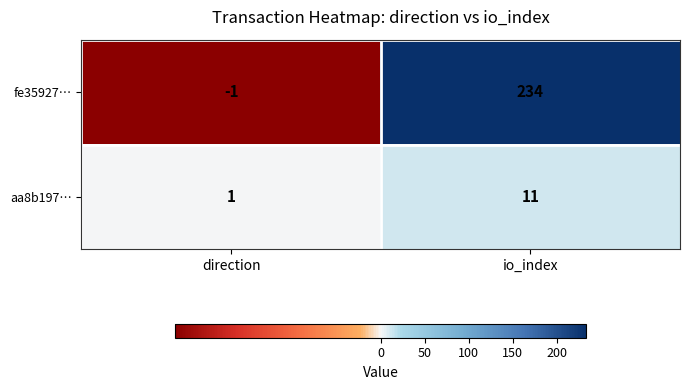

Rank the series by their average value, from lowest to highest.

aa8b197…, fe35927…